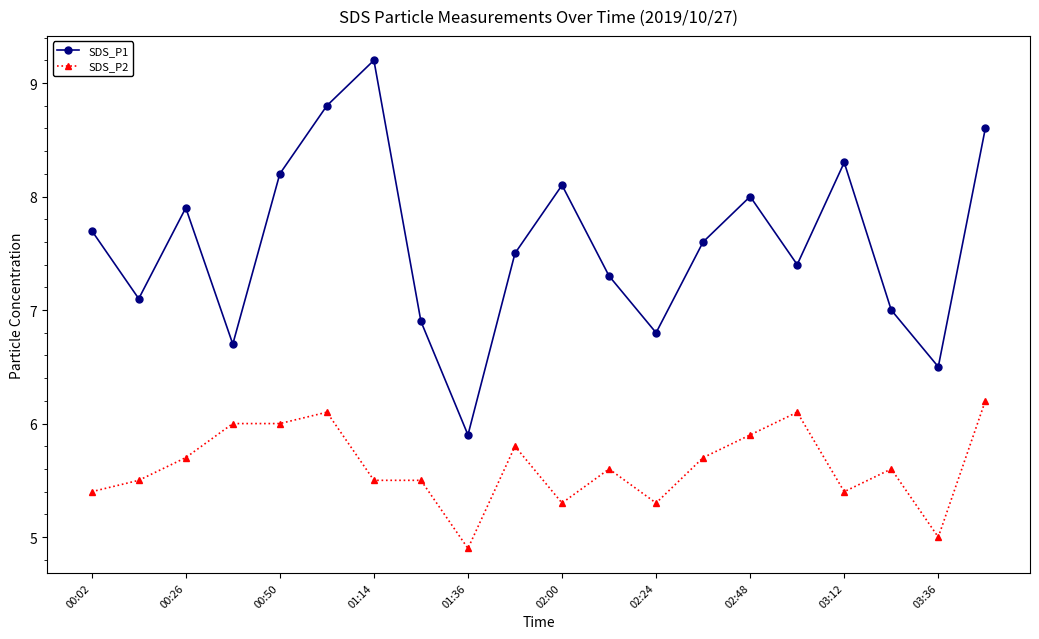

What is the maximum value shown in the chart?

9.2